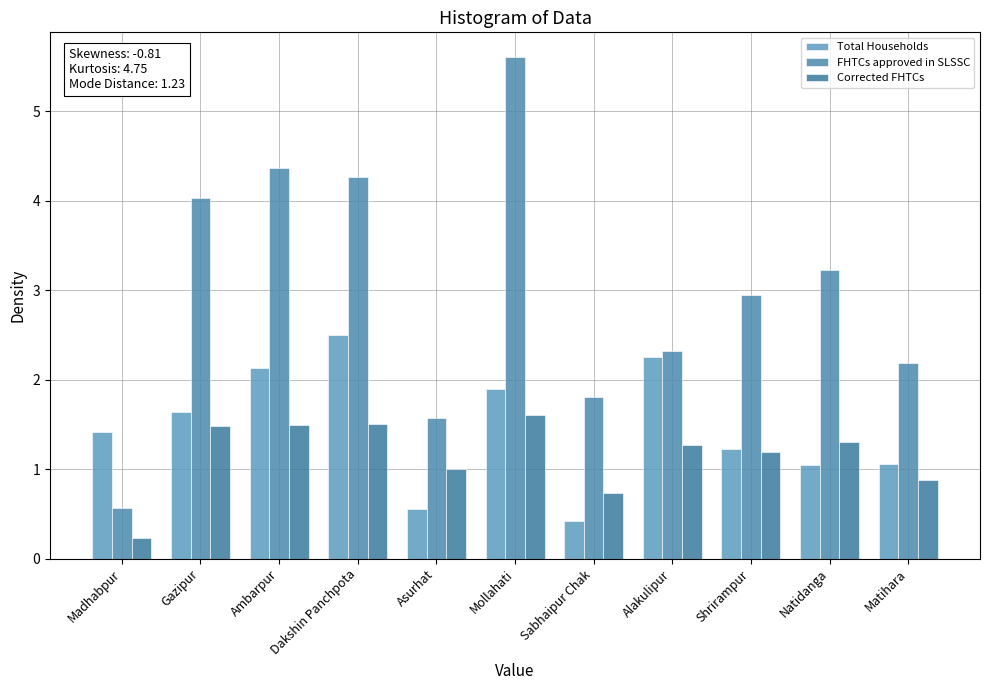

Which series has the largest total across all categories?

FHTCs approved in SLSSC